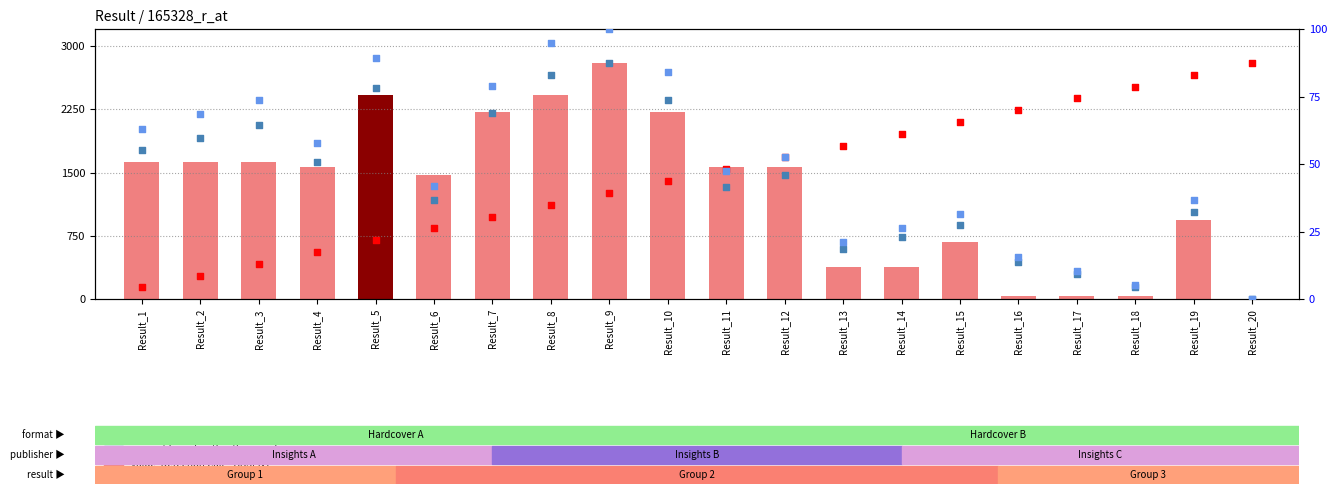

Which series contains the highest Y value?

value, Detection Call = ABSENT